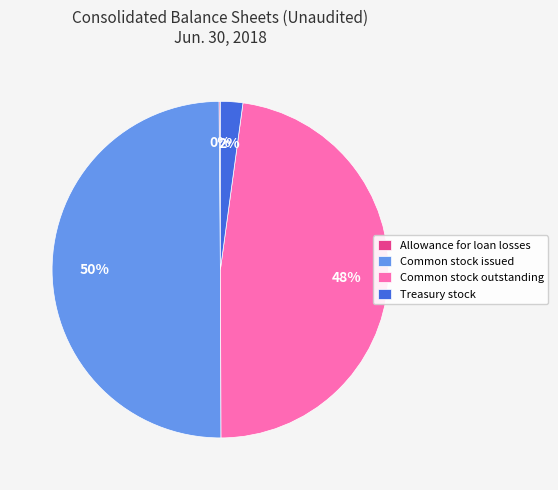

To the nearest percent, what is the combined percentage of Common stock outstanding and Treasury stock?

50%